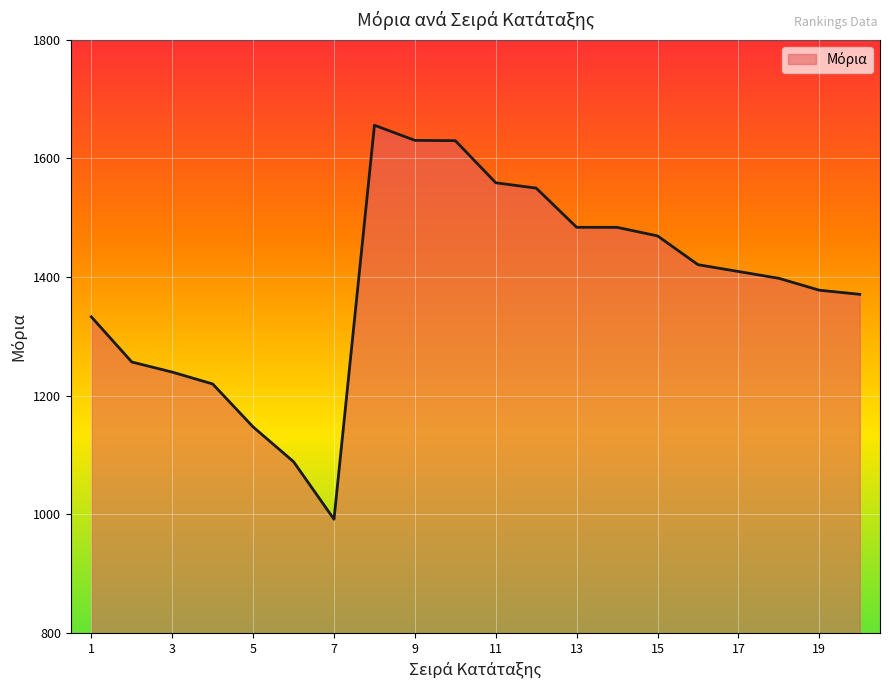

What is the sum of all values?

27719.1